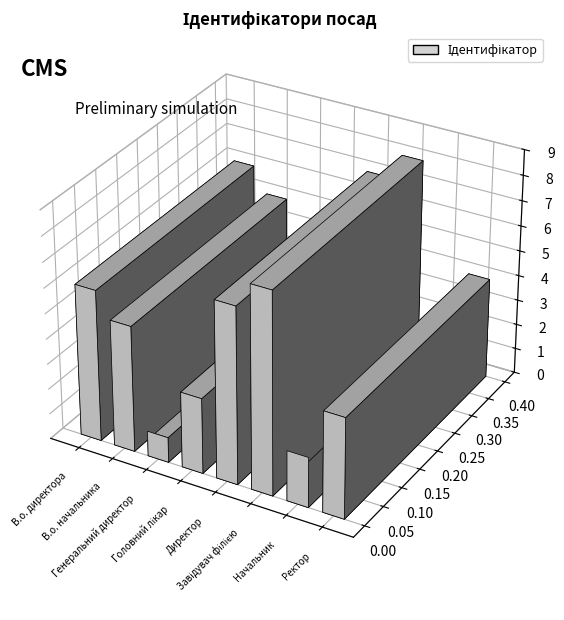

Approximately how many times larger is the value at Генеральний директор compared to Завідувач філією?

0.1